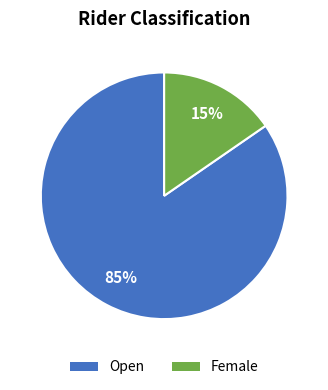

Combined, do Open and Female account for over 50%?

Yes